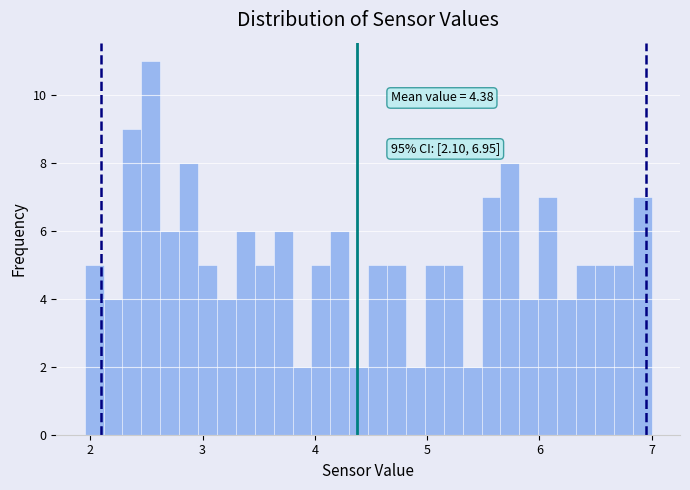

Around what value on the x-axis is the tallest bar? Give the approximate position of its centre, as read against the axis.

2.5